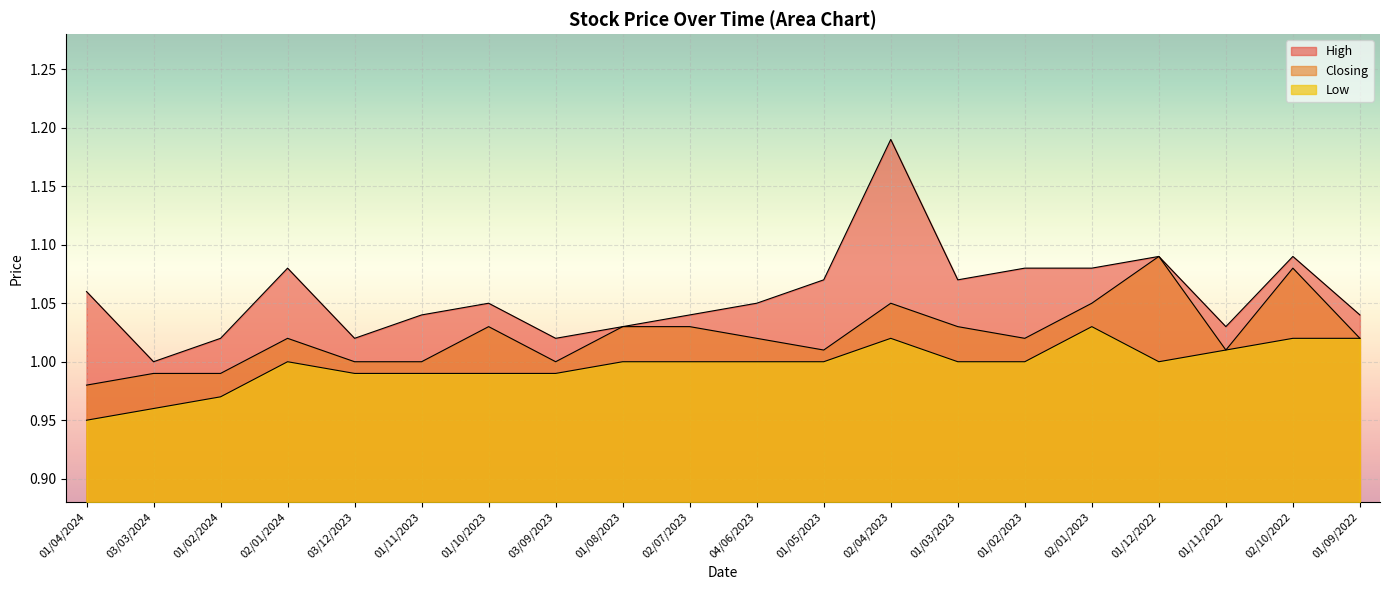

What is the value of the Closing point at the 5th from the left?

1.0